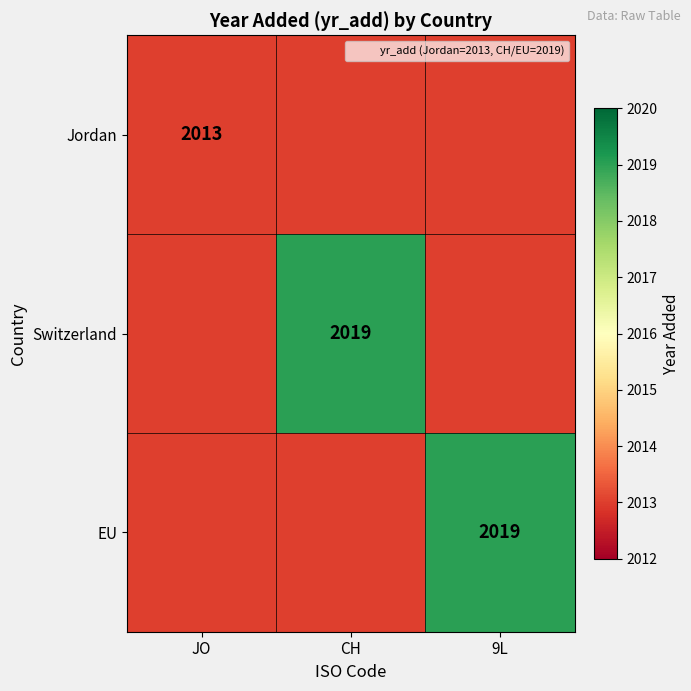

The value of EU at 9L is 636. True or false?

False